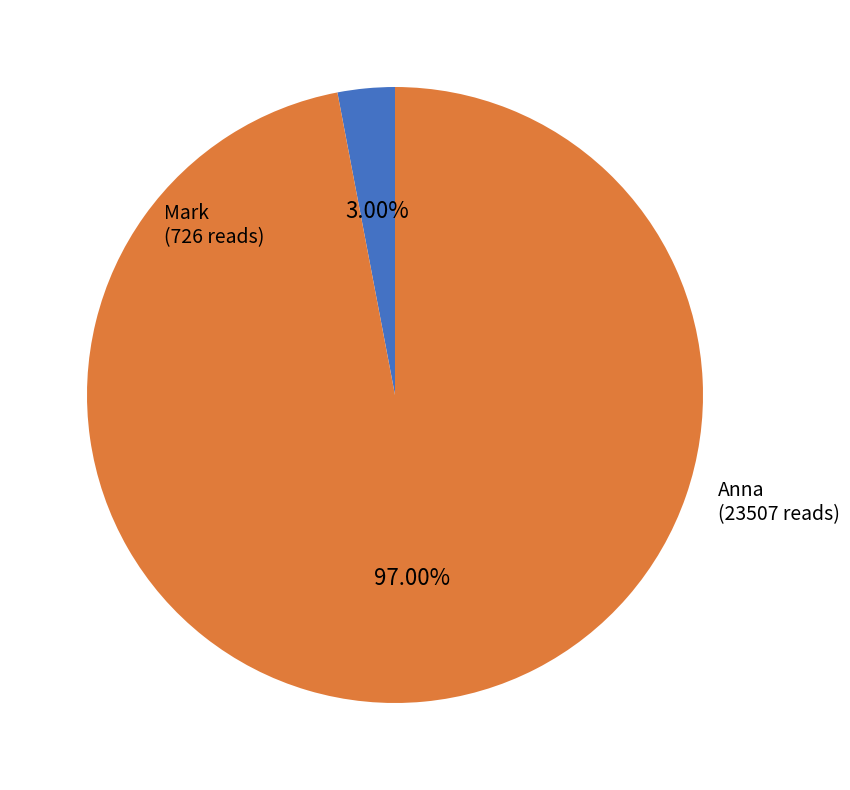

Rank the categories by value from lowest to highest.

Mark, Anna